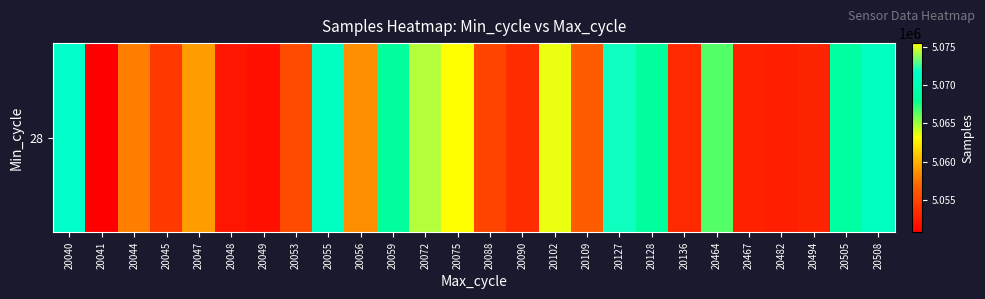

The chart shows a value of 7239054 at 20128. True or false?

False